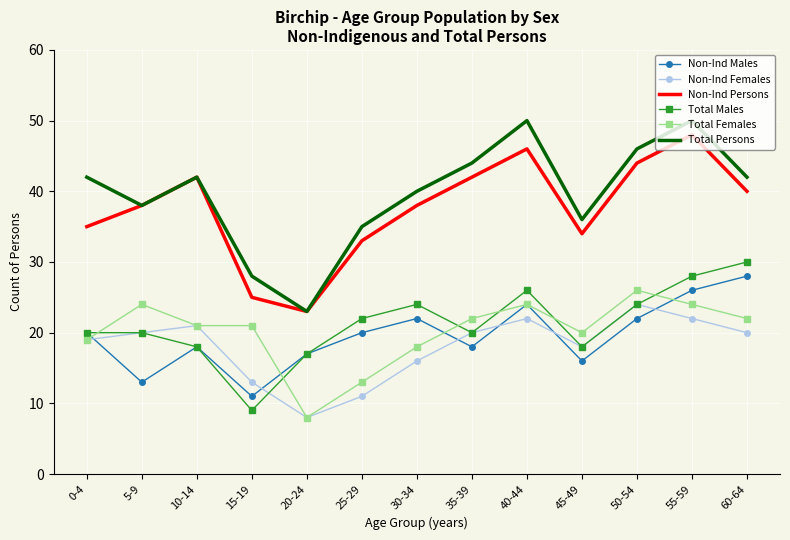

At which label is Non-Ind Females closest to 16?

30-34